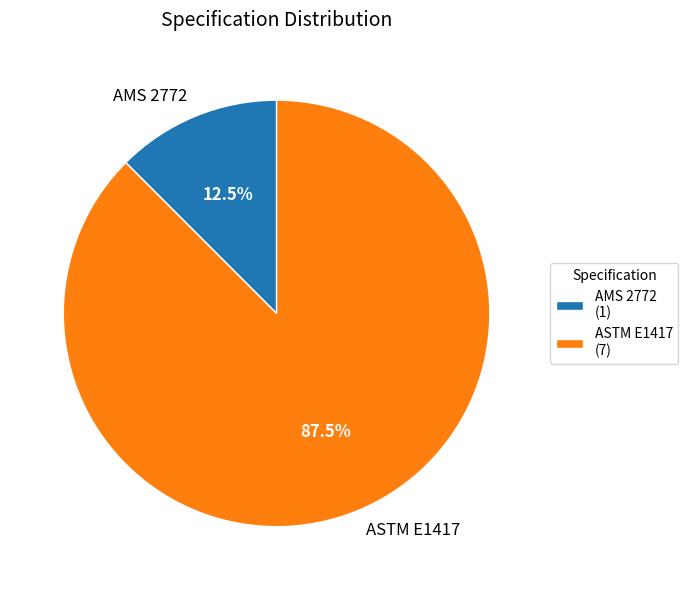

Between ASTM E1417 and AMS 2772, which is larger?

ASTM E1417